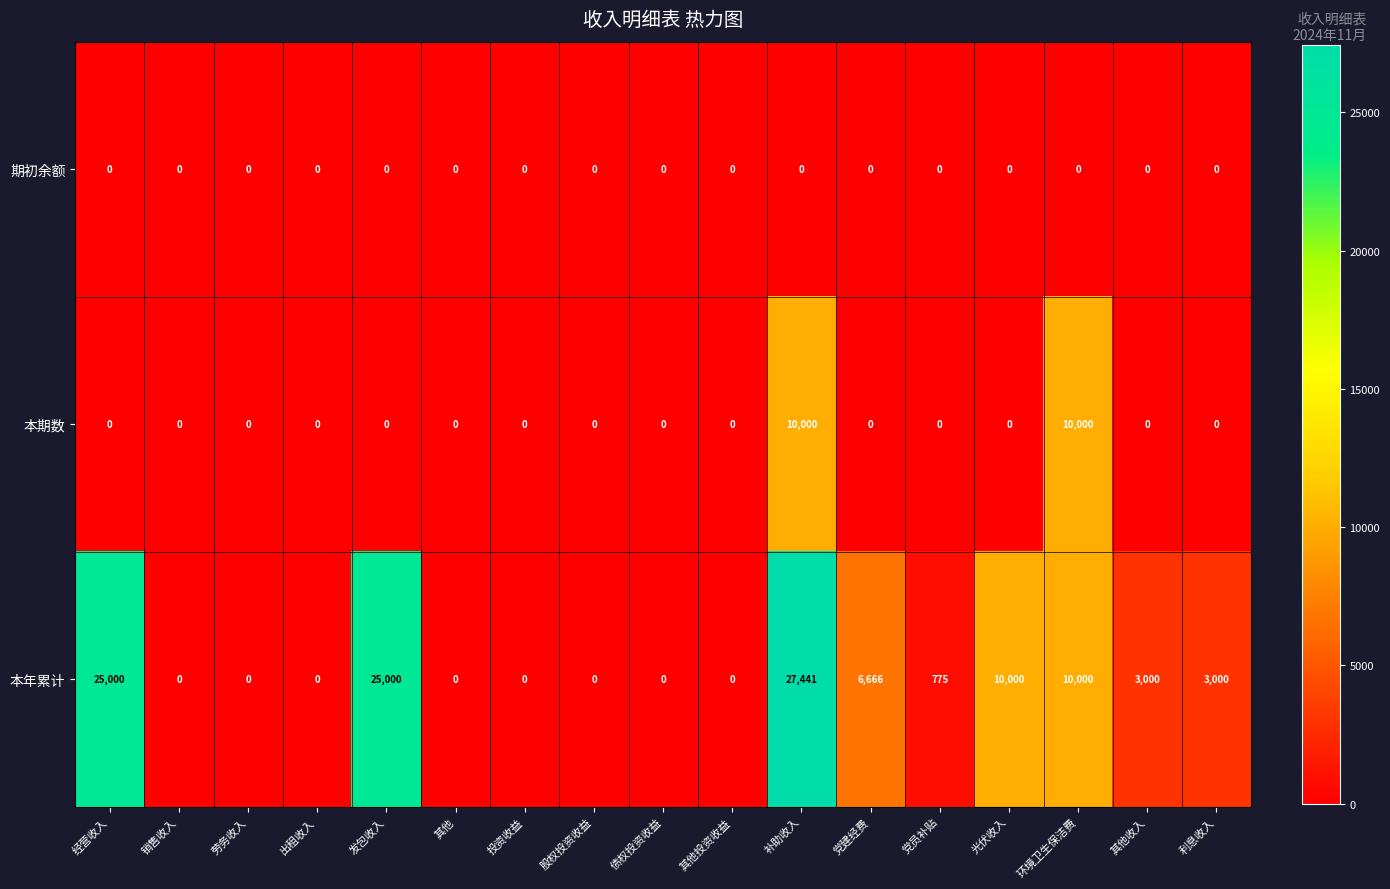

What is the highest value of the 本年累计 series?

27441